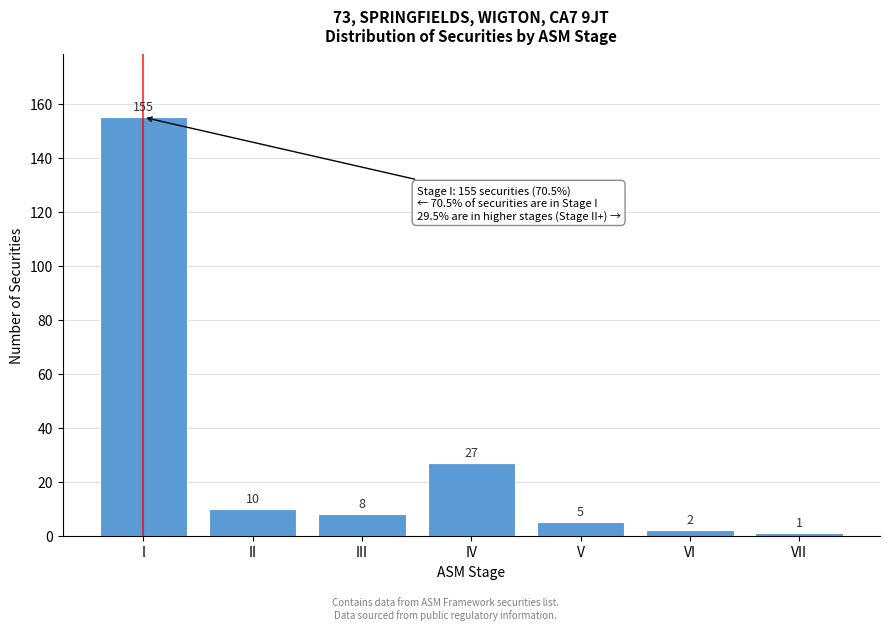

Reading left to right, transcribe all the data shown in this chart.

155	10	8	27	5	2	1